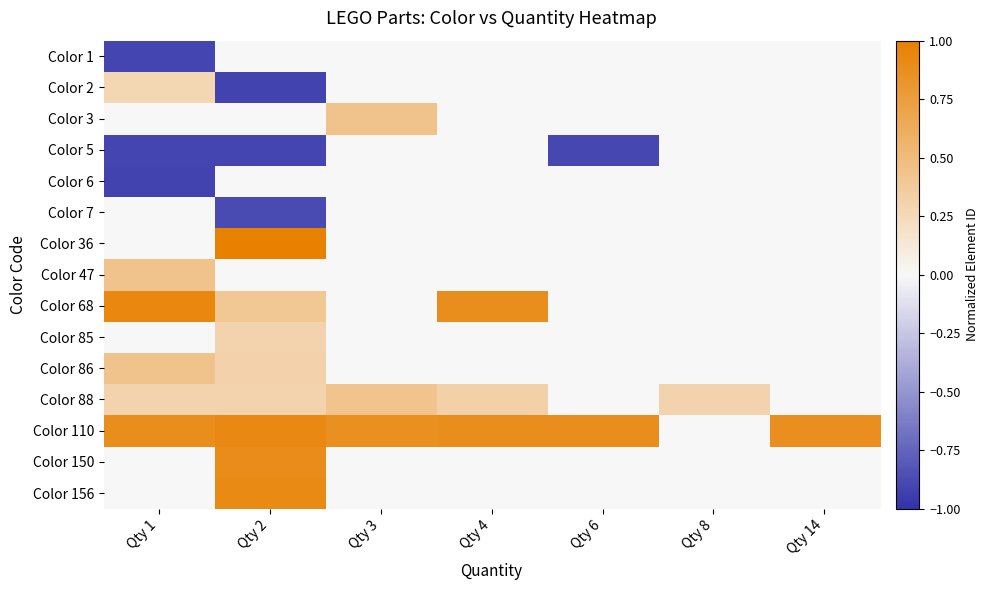

Reading left to right, extract all data points from this chart.

Color 1: Qty 1=-0.9	Qty 2=0.0	Qty 3=0.0	Qty 4=0.0	Qty 6=0.0	Qty 8=0.0	Qty 14=0.0
Color 2: Qty 1=0.3	Qty 2=-0.9	Qty 3=0.0	Qty 4=0.0	Qty 6=0.0	Qty 8=0.0	Qty 14=0.0
Color 3: Qty 1=0.0	Qty 2=0.0	Qty 3=0.4	Qty 4=0.0	Qty 6=0.0	Qty 8=0.0	Qty 14=0.0
Color 5: Qty 1=-0.9	Qty 2=-0.9	Qty 3=0.0	Qty 4=0.0	Qty 6=-0.9	Qty 8=0.0	Qty 14=0.0
Color 6: Qty 1=-0.9	Qty 2=0.0	Qty 3=0.0	Qty 4=0.0	Qty 6=0.0	Qty 8=0.0	Qty 14=0.0
Color 7: Qty 1=0.0	Qty 2=-0.9	Qty 3=0.0	Qty 4=0.0	Qty 6=0.0	Qty 8=0.0	Qty 14=0.0
Color 36: Qty 1=0.0	Qty 2=1.0	Qty 3=0.0	Qty 4=0.0	Qty 6=0.0	Qty 8=0.0	Qty 14=0.0
Color 47: Qty 1=0.4	Qty 2=0.0	Qty 3=0.0	Qty 4=0.0	Qty 6=0.0	Qty 8=0.0	Qty 14=0.0
Color 68: Qty 1=0.9	Qty 2=0.4	Qty 3=0.0	Qty 4=0.9	Qty 6=0.0	Qty 8=0.0	Qty 14=0.0
Color 85: Qty 1=0.0	Qty 2=0.3	Qty 3=0.0	Qty 4=0.0	Qty 6=0.0	Qty 8=0.0	Qty 14=0.0
Color 86: Qty 1=0.4	Qty 2=0.3	Qty 3=0.0	Qty 4=0.0	Qty 6=0.0	Qty 8=0.0	Qty 14=0.0
Color 88: Qty 1=0.3	Qty 2=0.3	Qty 3=0.4	Qty 4=0.3	Qty 6=0.0	Qty 8=0.3	Qty 14=0.0
Color 110: Qty 1=0.9	Qty 2=0.9	Qty 3=0.9	Qty 4=0.9	Qty 6=0.9	Qty 8=0.0	Qty 14=0.9
Color 150: Qty 1=0.0	Qty 2=0.9	Qty 3=0.0	Qty 4=0.0	Qty 6=0.0	Qty 8=0.0	Qty 14=0.0
Color 156: Qty 1=0.0	Qty 2=0.9	Qty 3=0.0	Qty 4=0.0	Qty 6=0.0	Qty 8=0.0	Qty 14=0.0